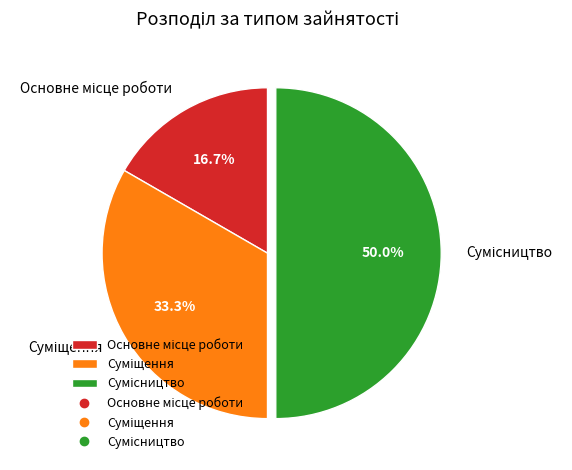

To the nearest percent, what percentage of the pie is Сумісництво?

50%